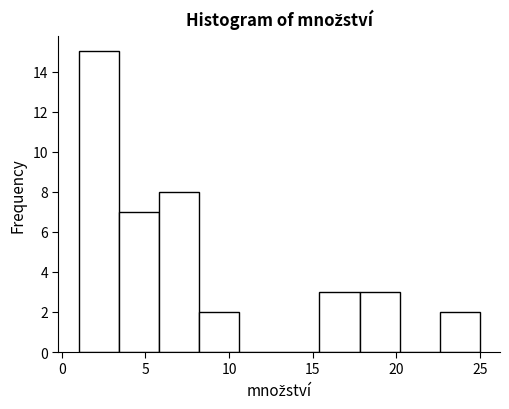

Reading left to right, list every bar in this chart as the range it spans on the x-axis followed by its height. Neither the bar edges nor the heights are printed on the chart, so give them approximately, as read against the axes.

1.0 to 3.4: 15
3.4 to 5.8: 7
5.8 to 8.2: 8
8.2 to 10.6: 2
10.6 to 13.0: 0
13.0 to 15.4: 0
15.4 to 17.8: 3
17.8 to 20.2: 3
20.2 to 22.6: 0
22.6 to 25.0: 2